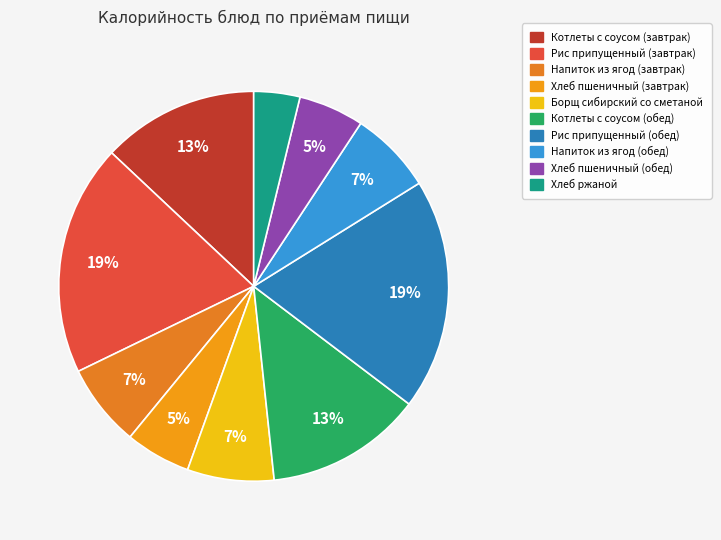

What is the smallest slice in the pie chart?

Хлеб ржаной